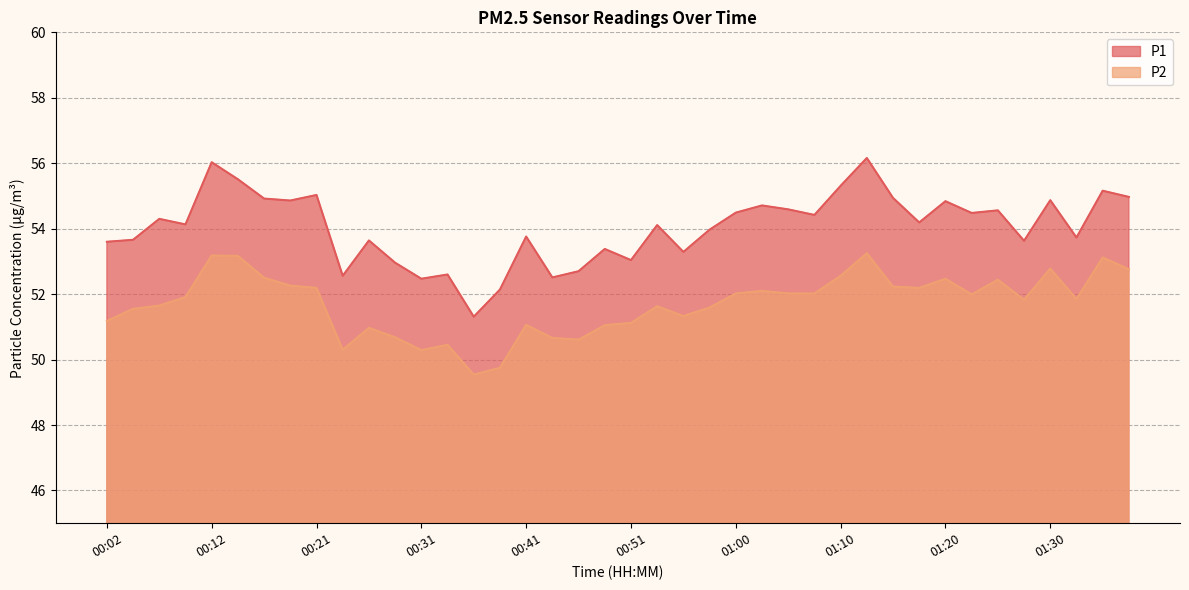

How many data points in P2 are less than 51?

9